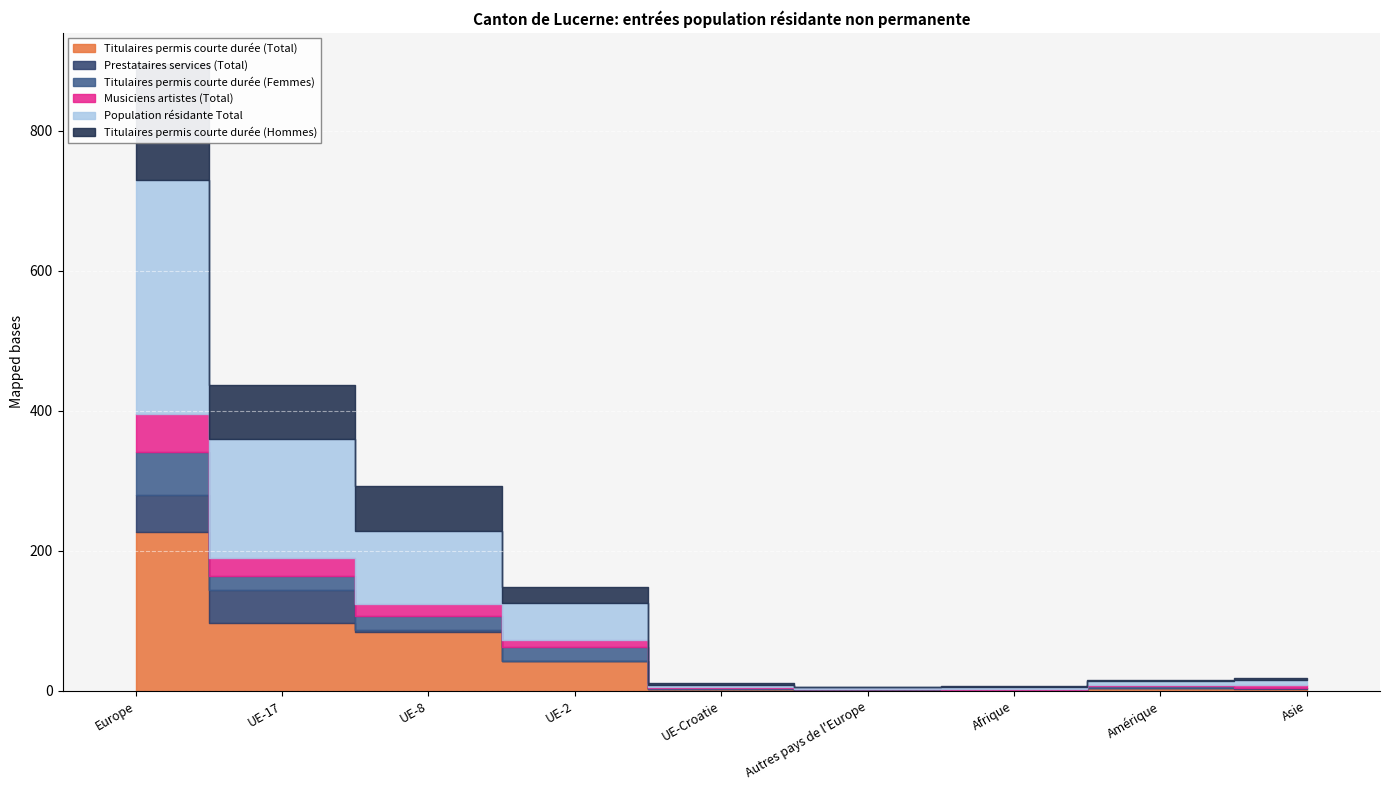

Which series ends up on top after the final intersection of Titulaires permis courte durée (Total) and Prestataires services (Total)?

Titulaires permis courte durée (Total)